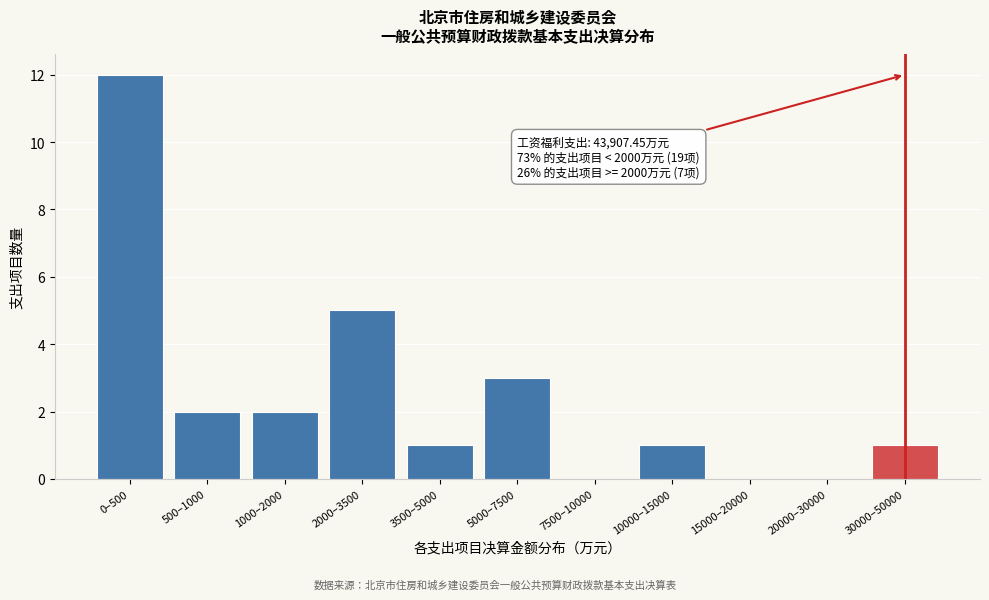

Reading left to right, transcribe all the data shown in this chart.

0–500=12	500–1000=2	1000–2000=2	2000–3500=5	3500–5000=1	5000–7500=3	7500–10000=0	10000–15000=1	15000–20000=0	20000–30000=0	30000–50000=1